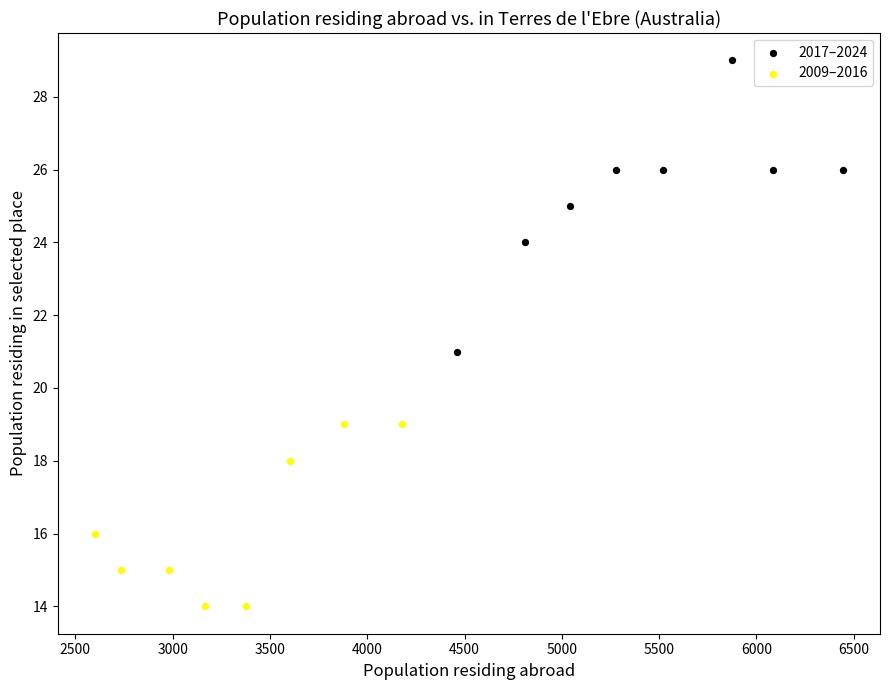

Which series has the largest Y range (max minus min)?

2017–2024